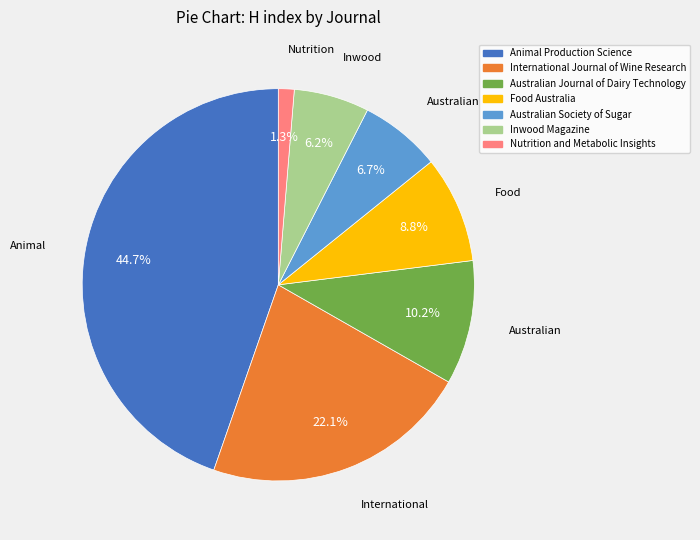

Is it true that Inwood Magazine is 6% of the pie?

True